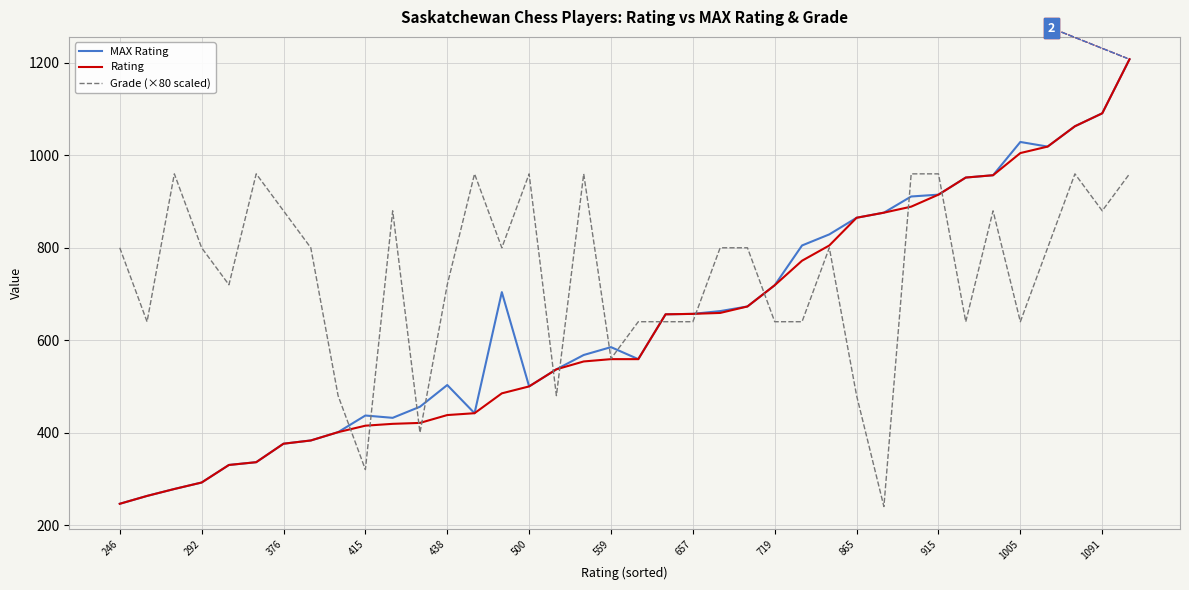

What is the minimum value shown in the chart?

240